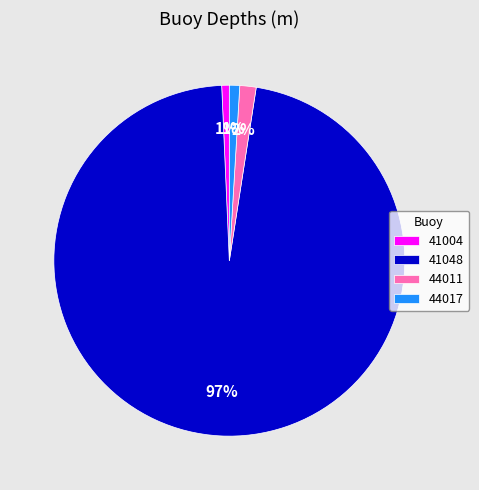

The 41004 slice represents 1% of the pie. True or false?

True